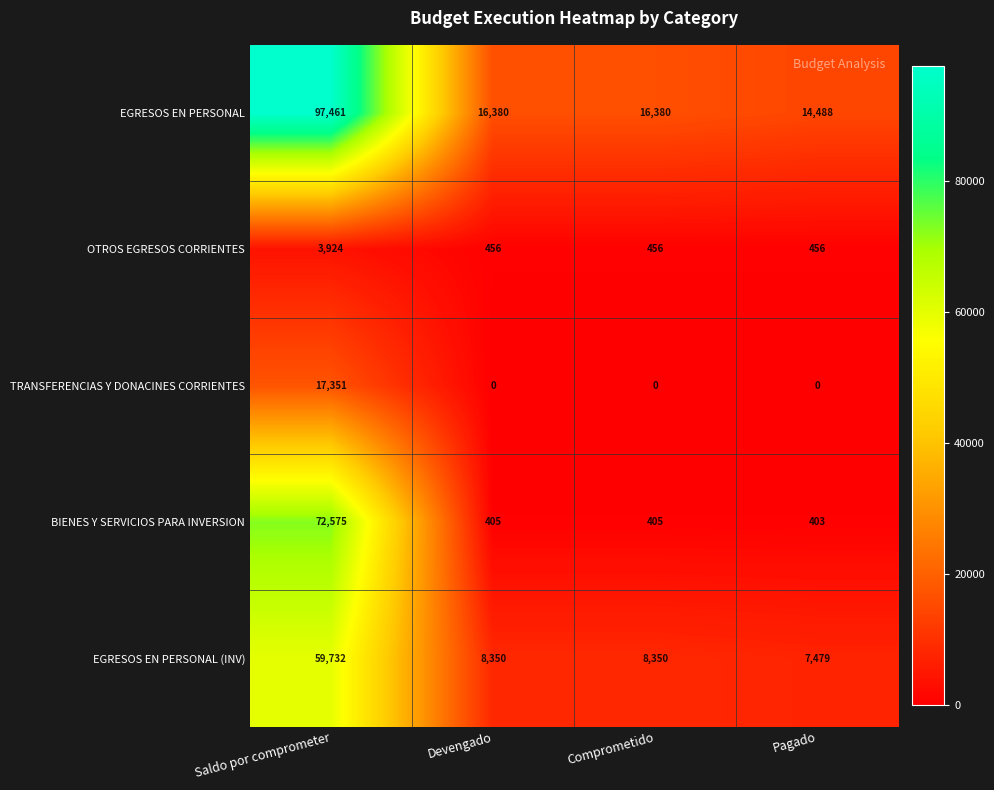

Is it true that OTROS EGRESOS CORRIENTES equals 210 at Comprometido?

False